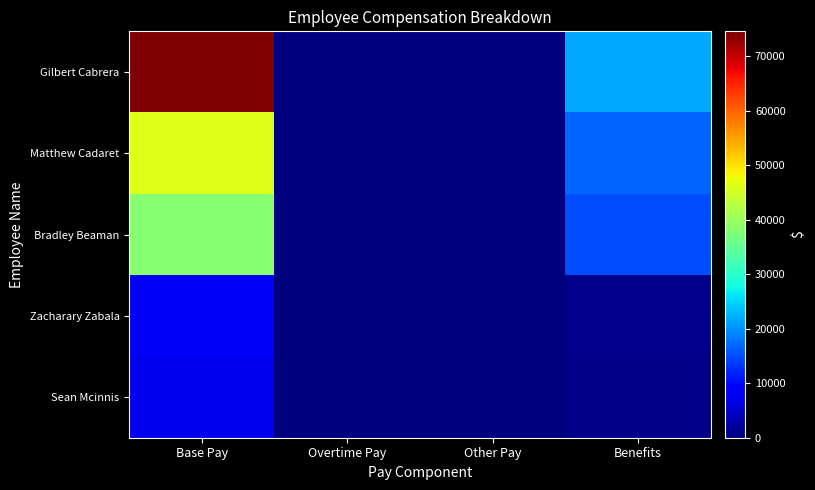

Between Other Pay and Base Pay, which is larger?

Base Pay